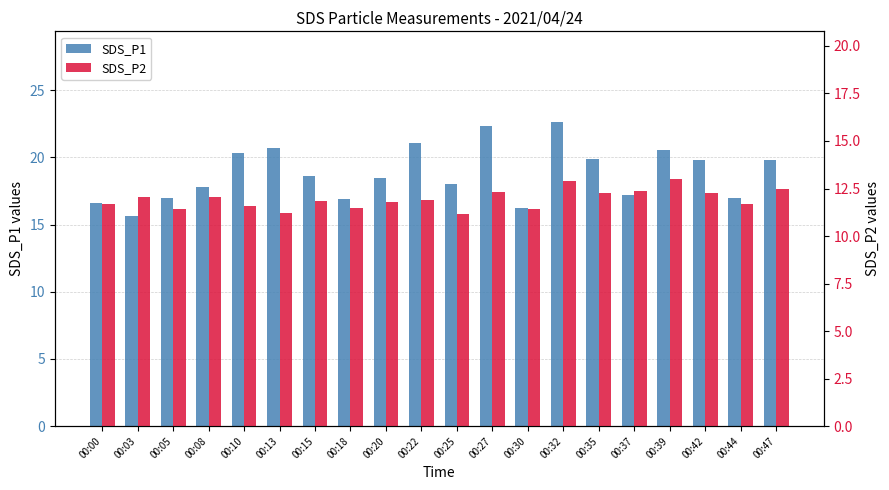

True or false: SDS_P2 has a value of 12.3 at 00:27.

True